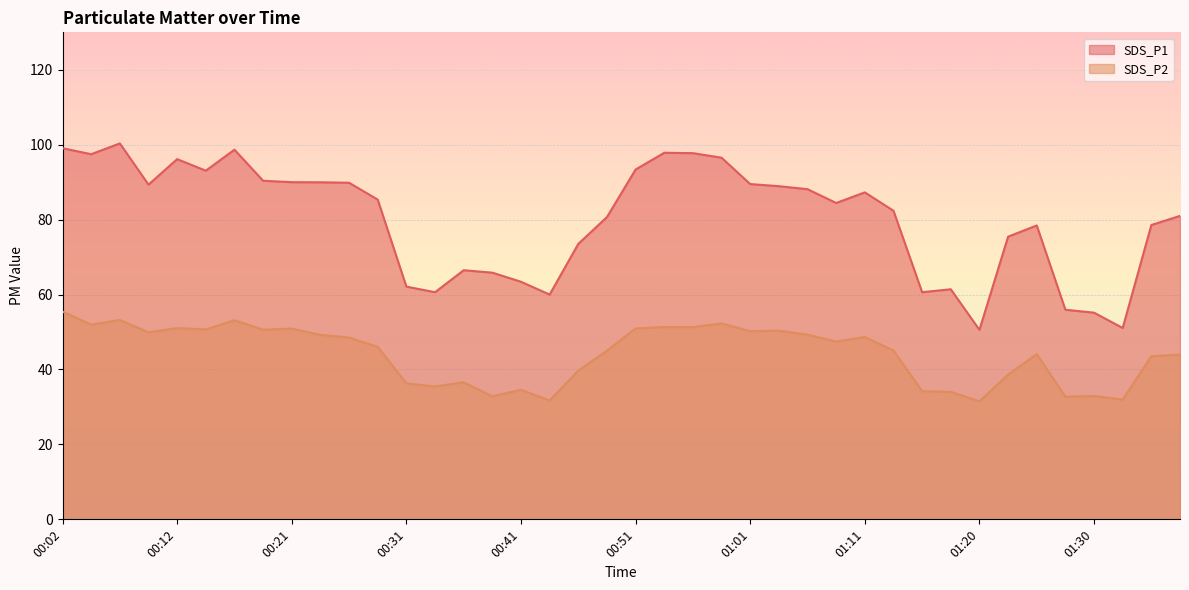

How many lines are shown in the chart?

2